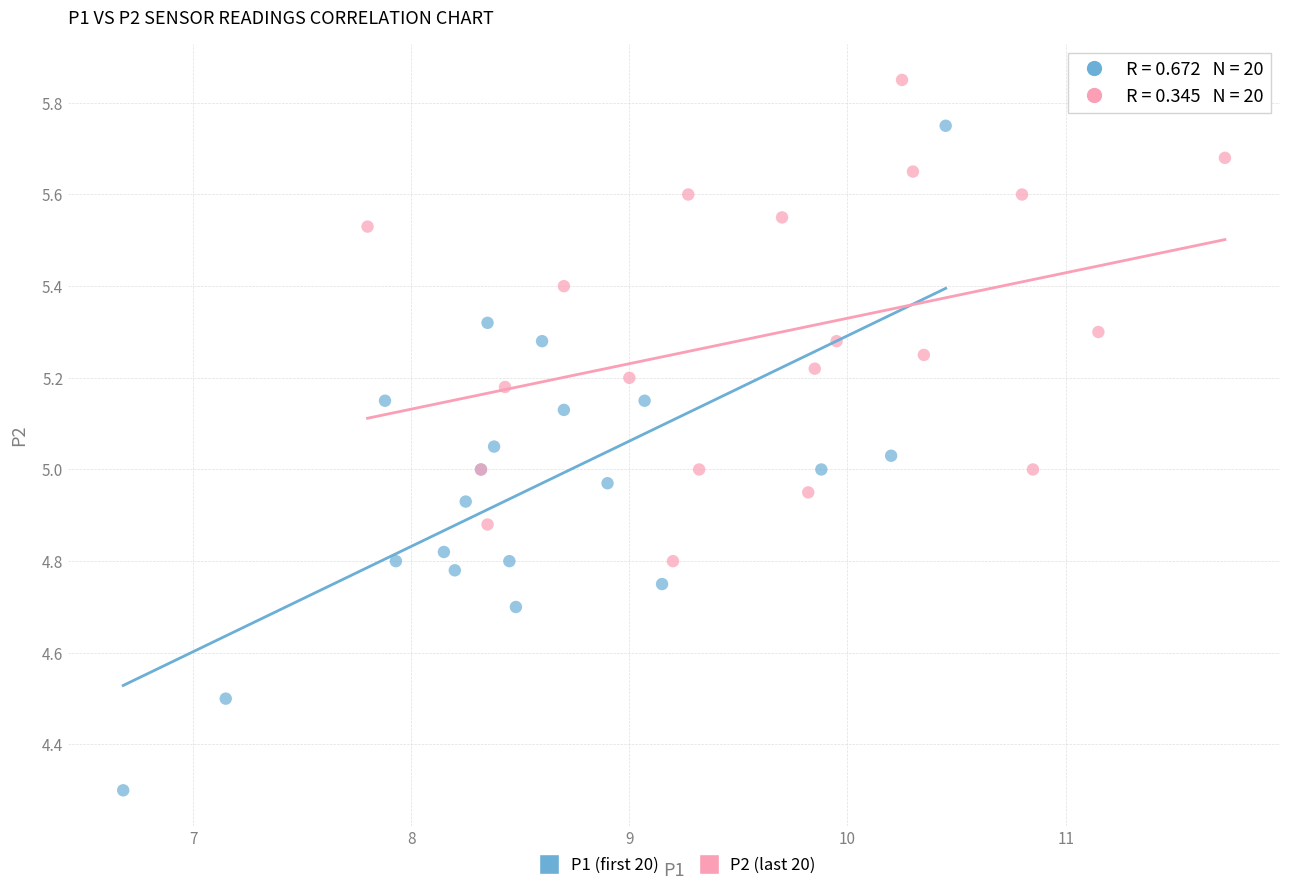

Which series contains the lowest Y value?

P1 (first 20)